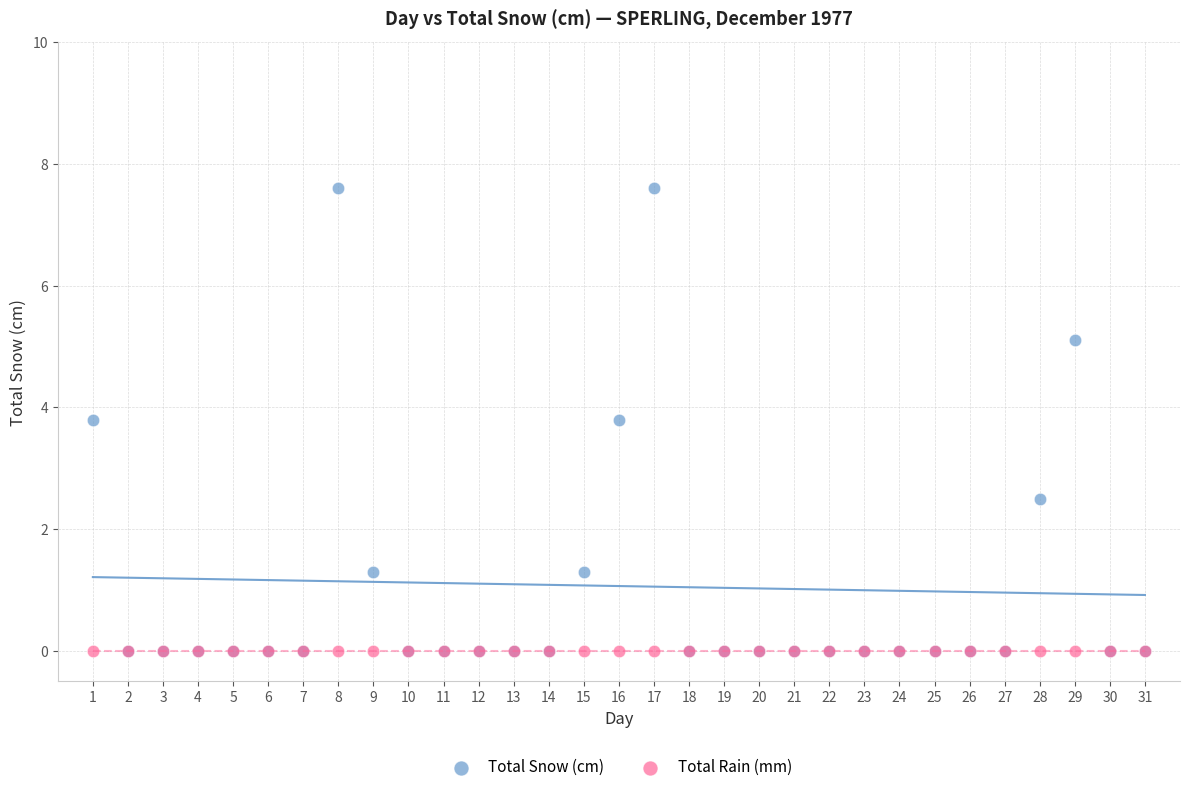

What are all the series names shown in the legend?

Total Snow (cm), Total Rain (mm)